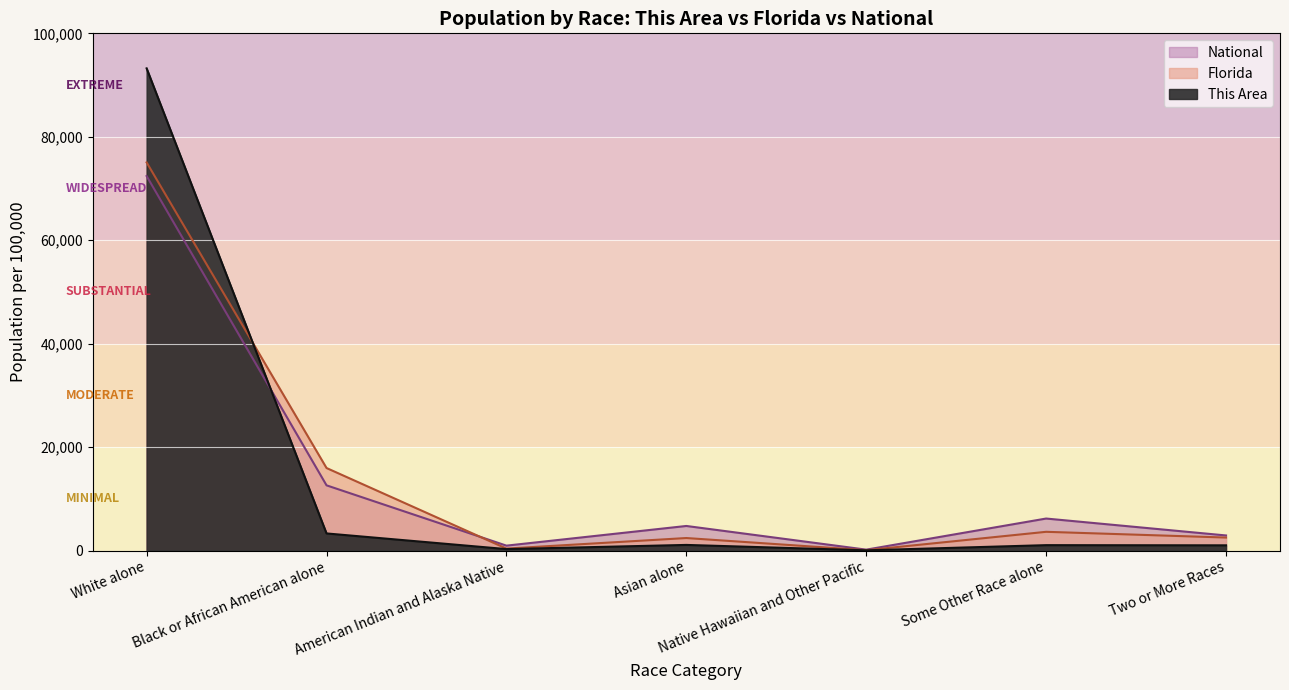

What is the difference between the Florida values at Native Hawaiian and Other Pacific and Black or African American alone?

15890.3